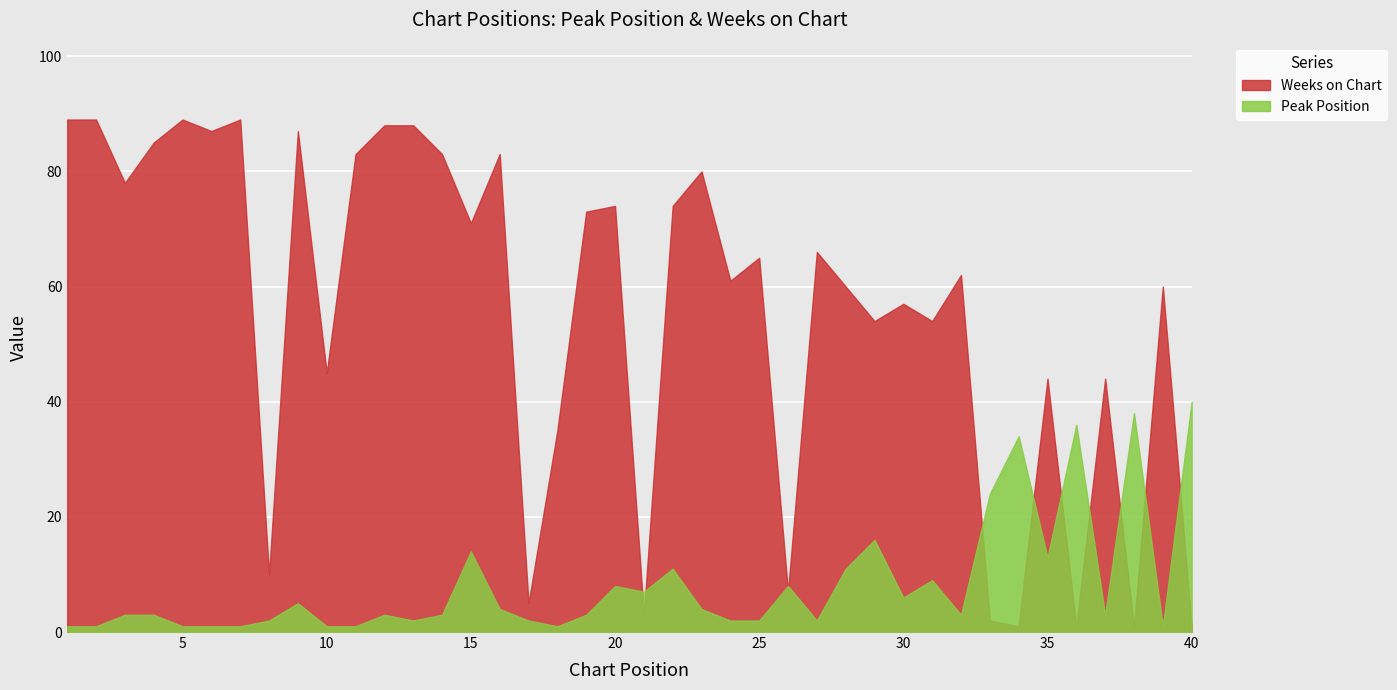

At which category does Weeks on Chart reach its first local peak?

5